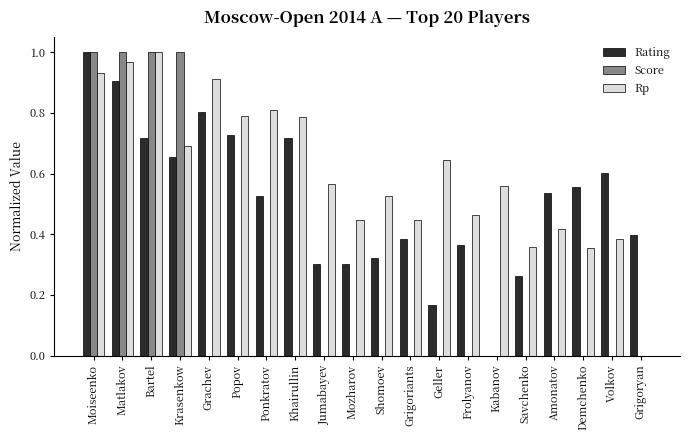

Between Popov and Kabanov, which series saw the biggest shift?

Rating